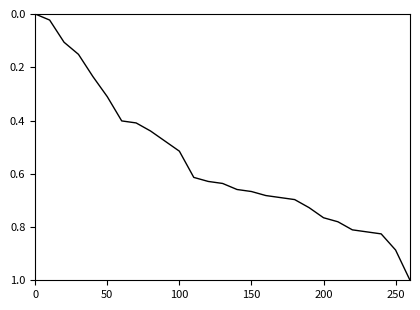

What is the difference between the maximum and minimum values?

1.0